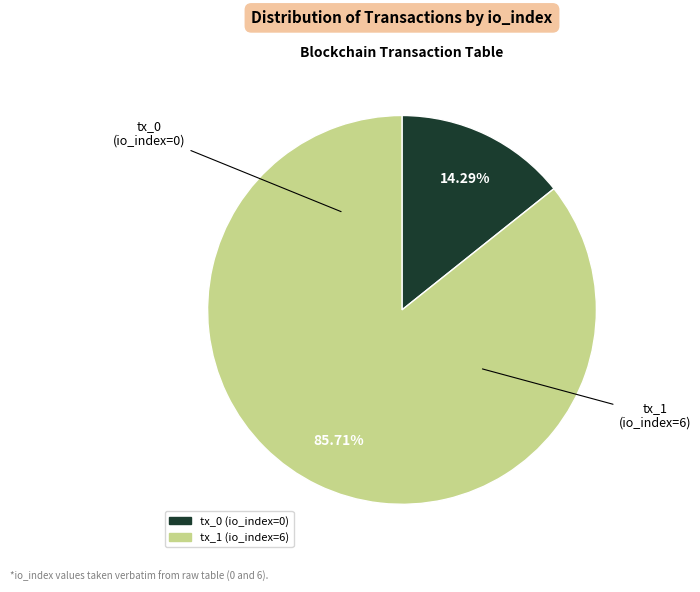

Count the number of slices in the pie.

2